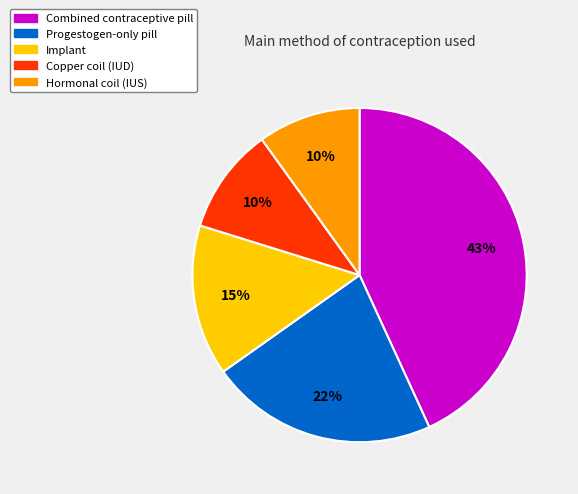

Is the sum of Progestogen-only pill and Copper coil (IUD) greater than half?

No